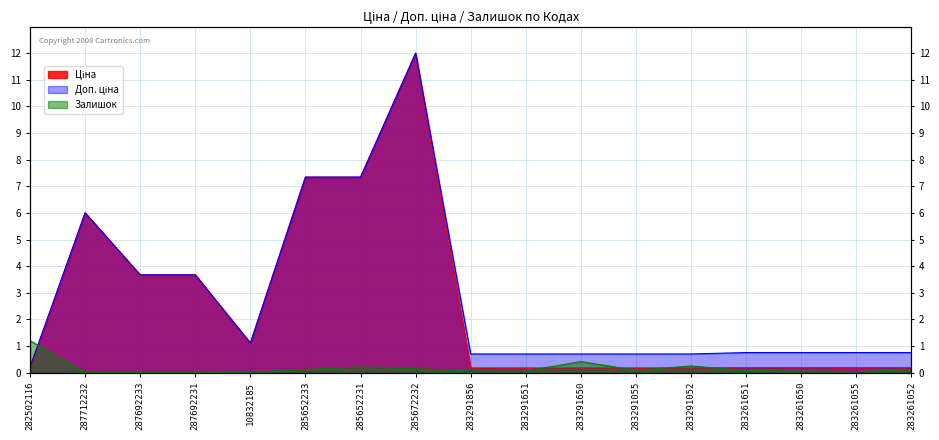

What is the minimum value for Ціна?

0.2